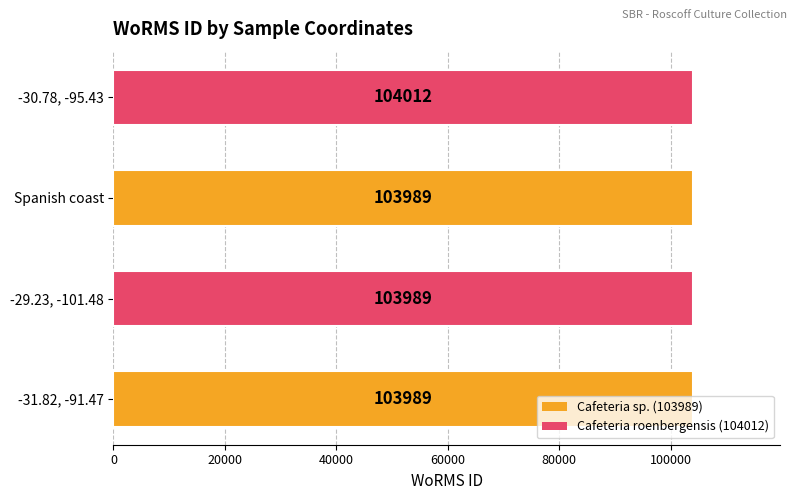

How many bars are there in total?

4